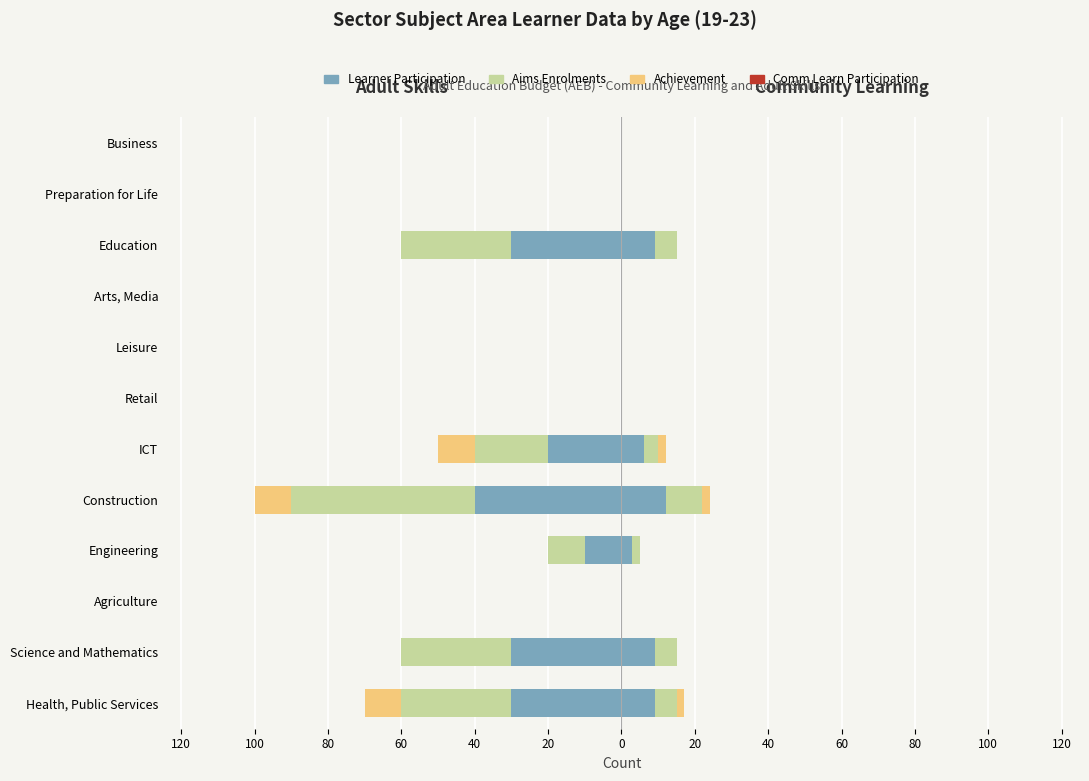

How many data points in Achievement are less than 0?

3